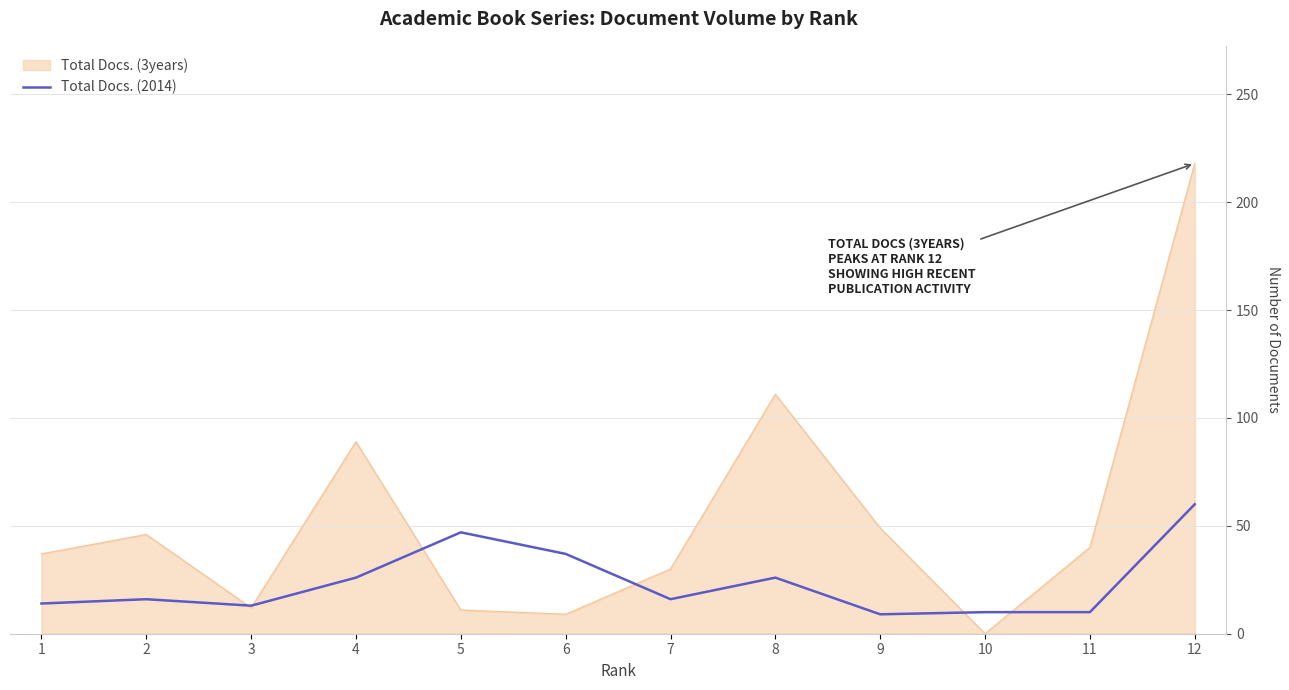

Rank the series at 8 from lowest to highest value.

Total Docs. (2014), Total Docs. (3years)